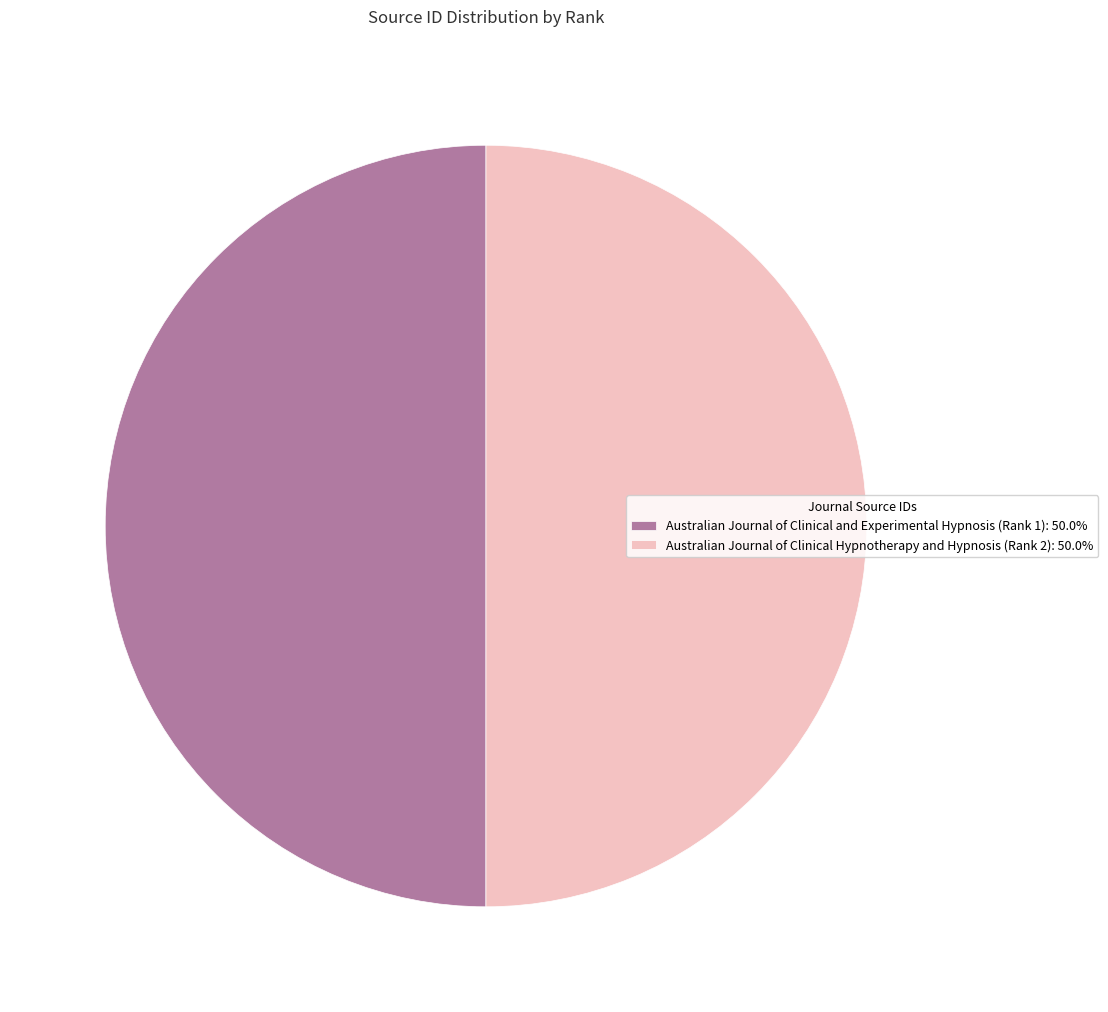

Do Australian Journal of Clinical Hypnotherapy and Hypnosis (Rank 2): 50.0% and Australian Journal of Clinical and Experimental Hypnosis (Rank 1): 50.0% together represent more than half of the pie?

Yes